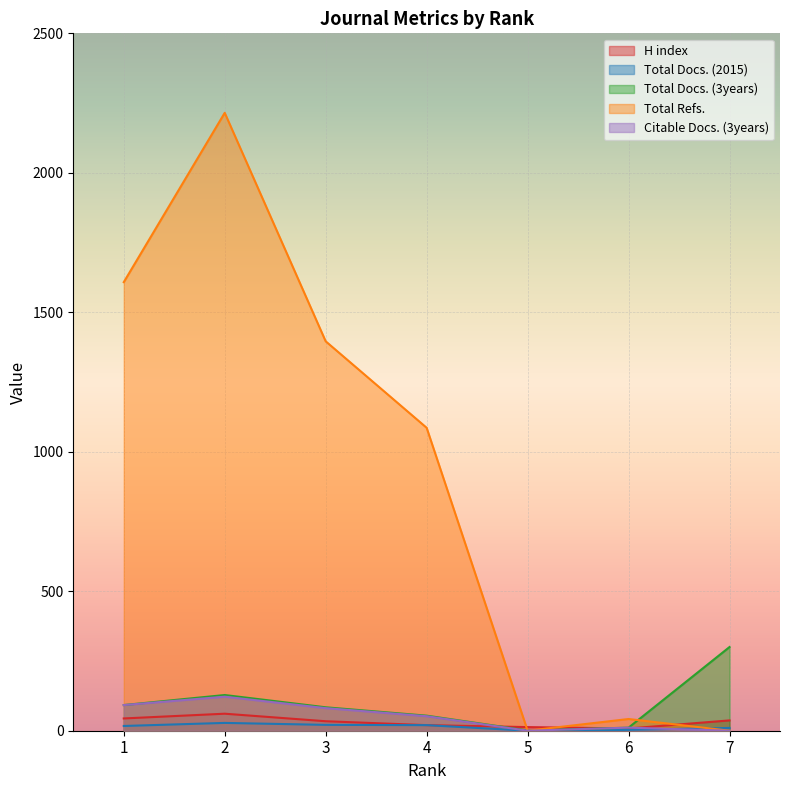

What is the total value across all series at 2?

2554